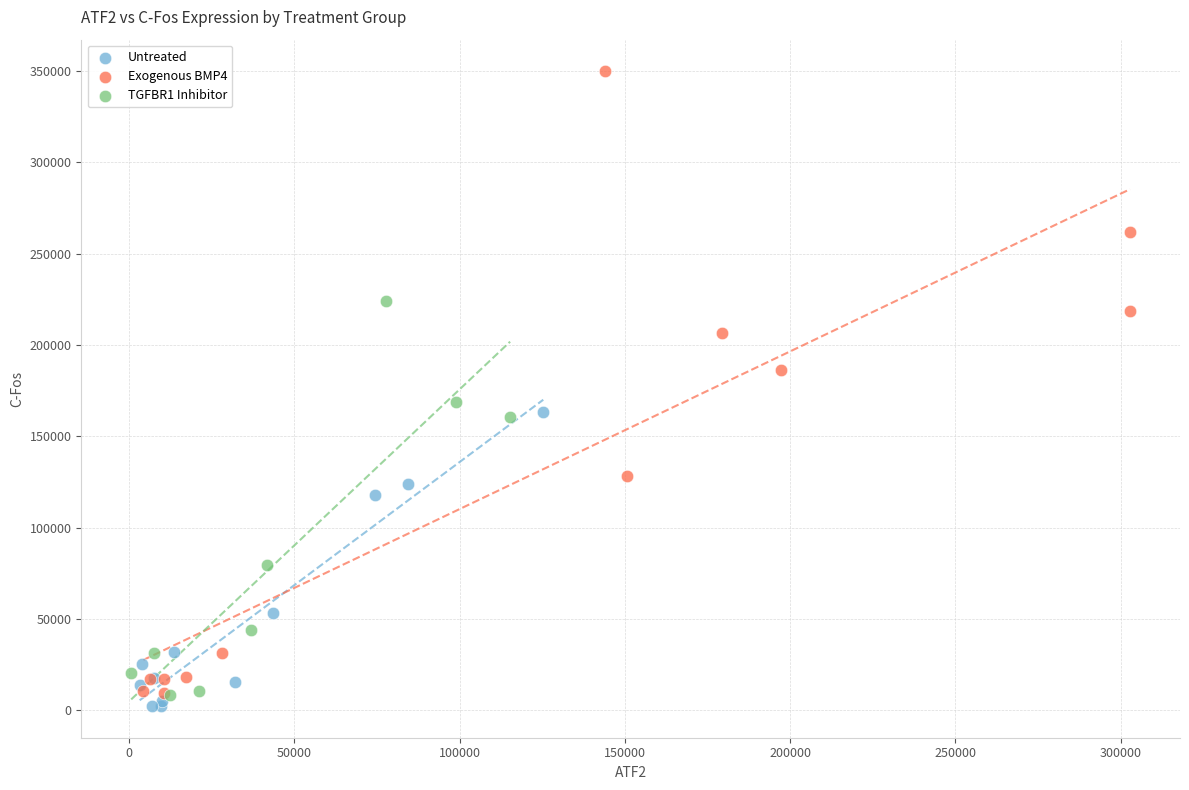

Which series contains the lowest Y value?

Untreated